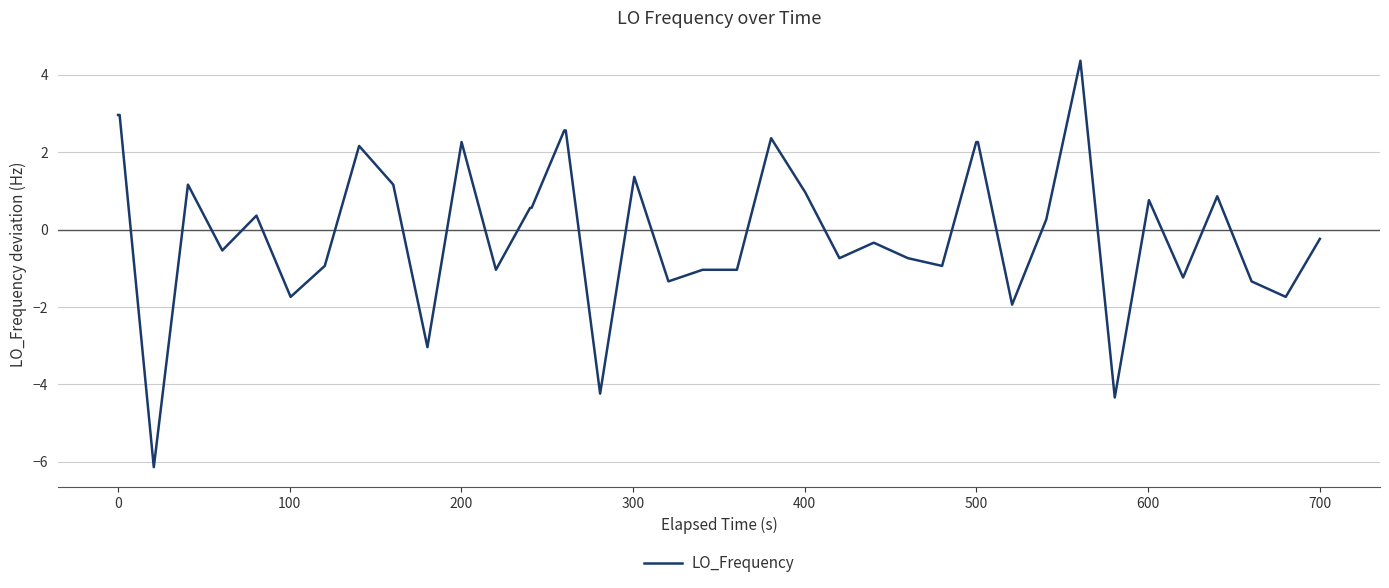

What is the smallest value displayed?

-6.1